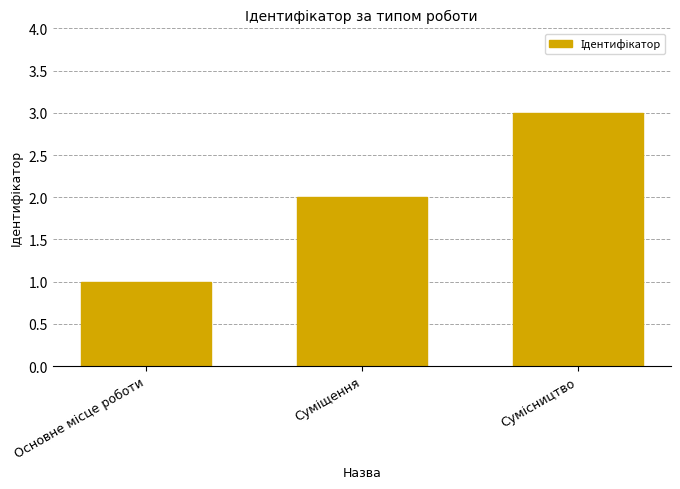

What is the average value?

2